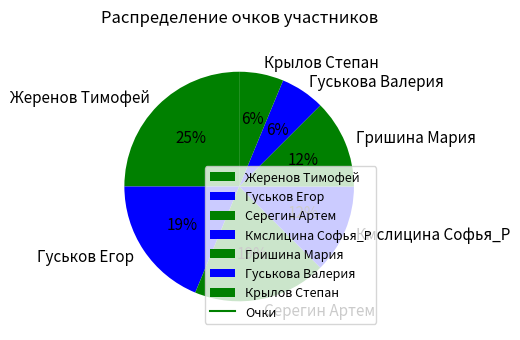

Which category has the biggest portion of the pie?

Жеренов Тимофей